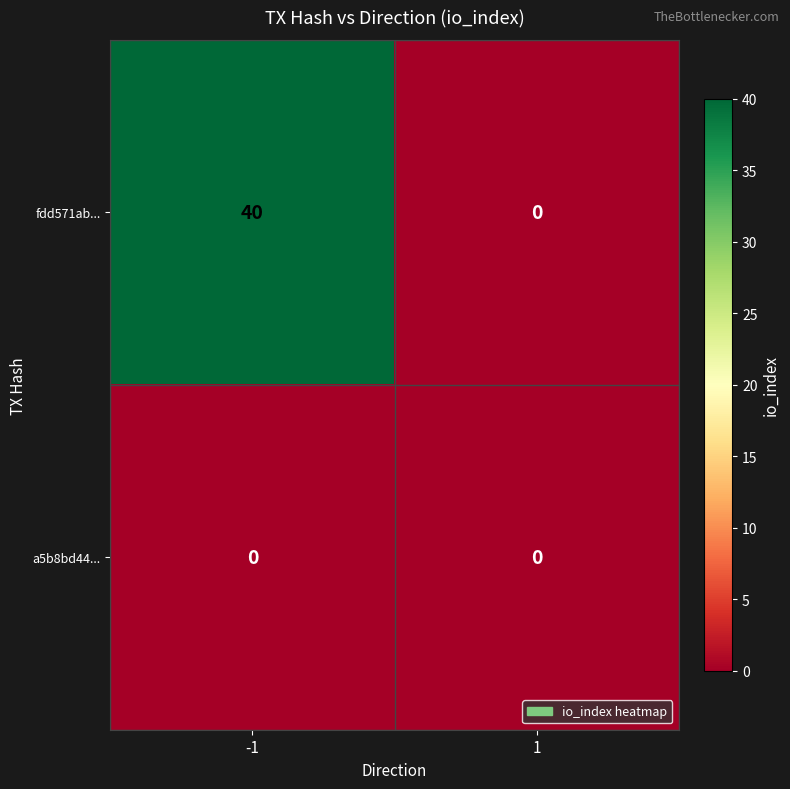

Which series has the widest spread of values?

fdd571ab...